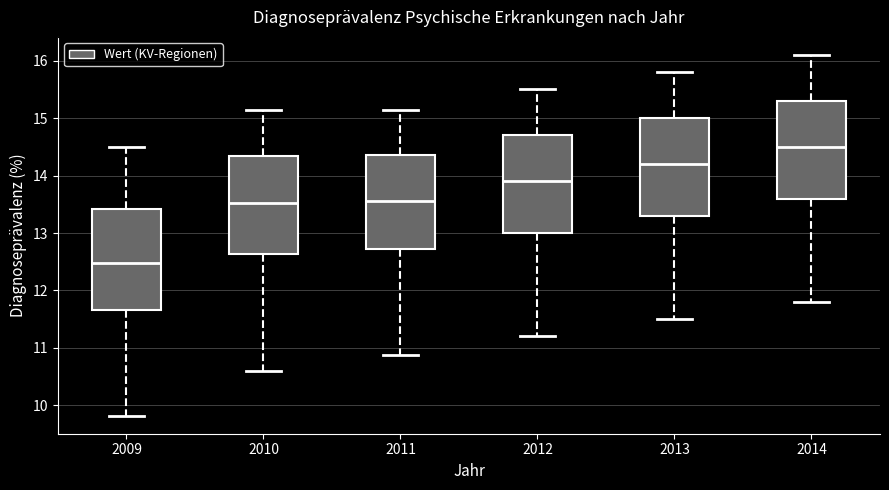

Which box has the lowest median line?

2009